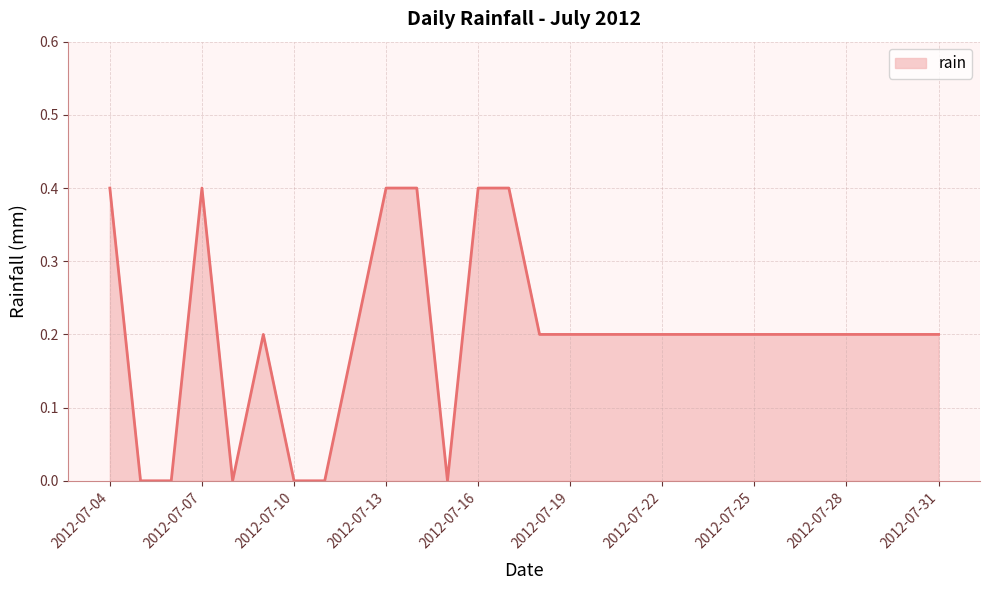

What is the maximum value shown in the chart?

0.4